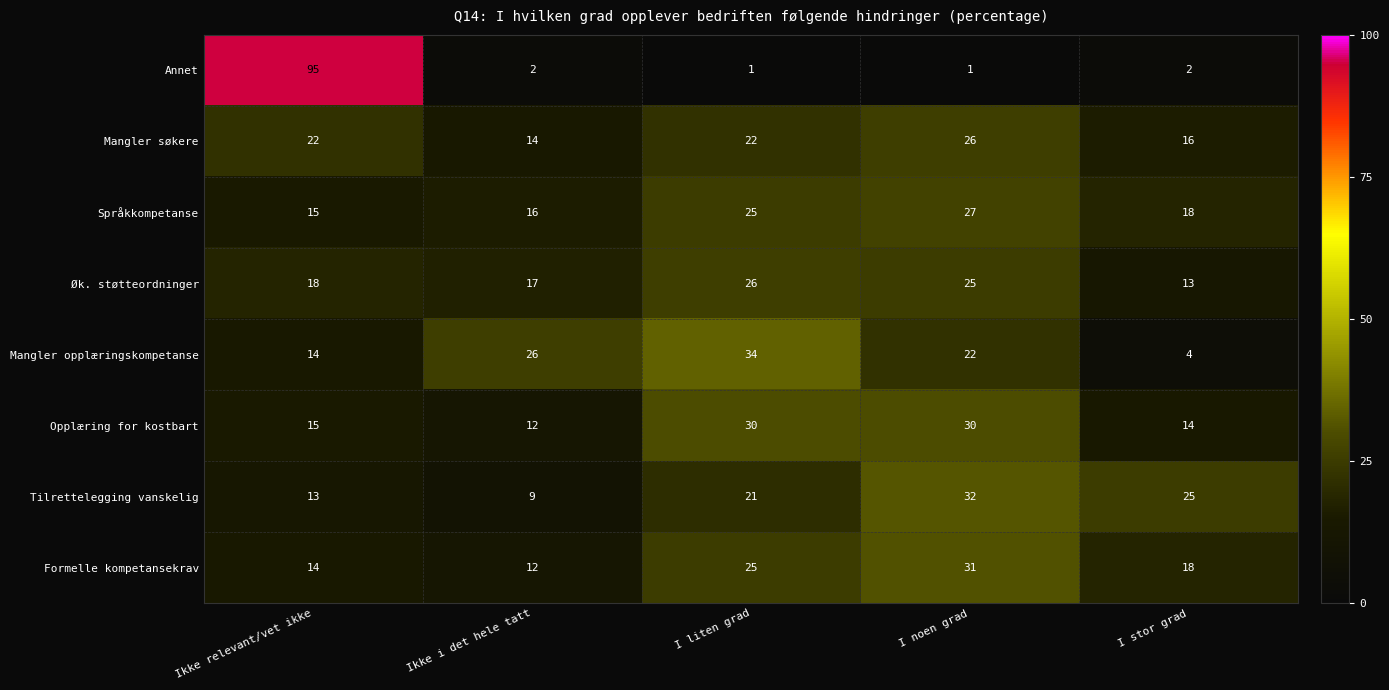

Which series has the largest range (max minus min)?

Annet